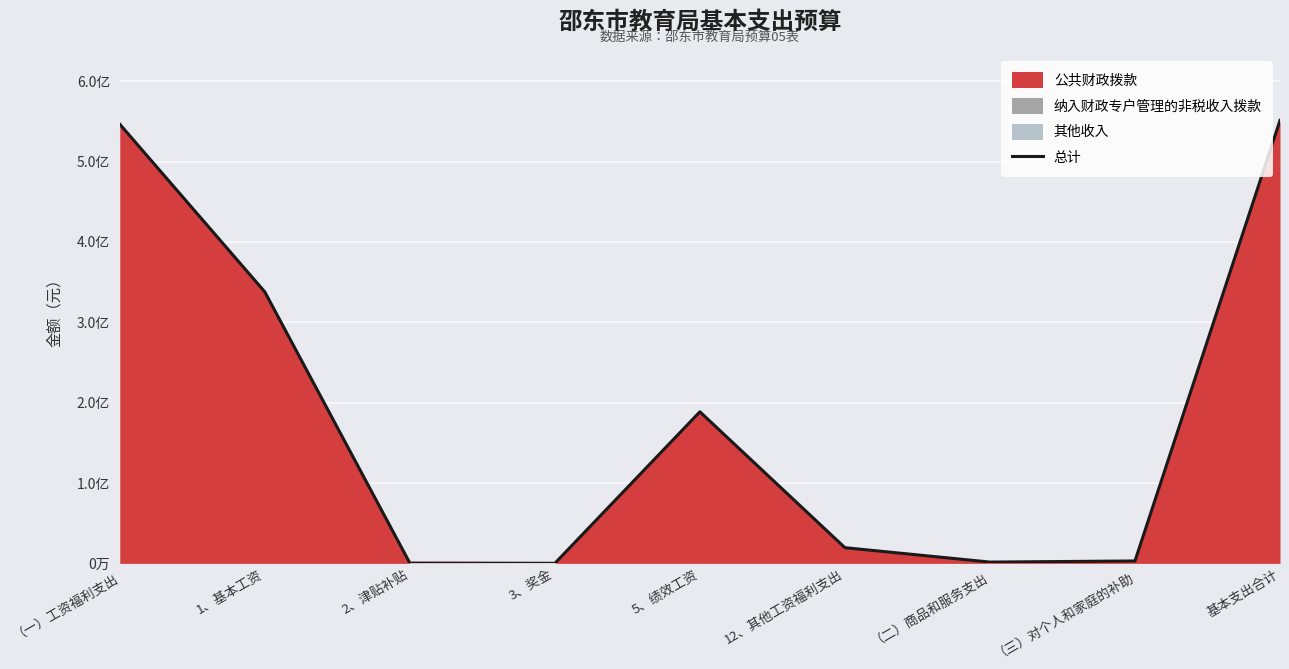

Reading left to right, what are all the values shown in this chart?

546572708	337886568	396000	84540	188675000	19530600	1620000	3020451	551213159